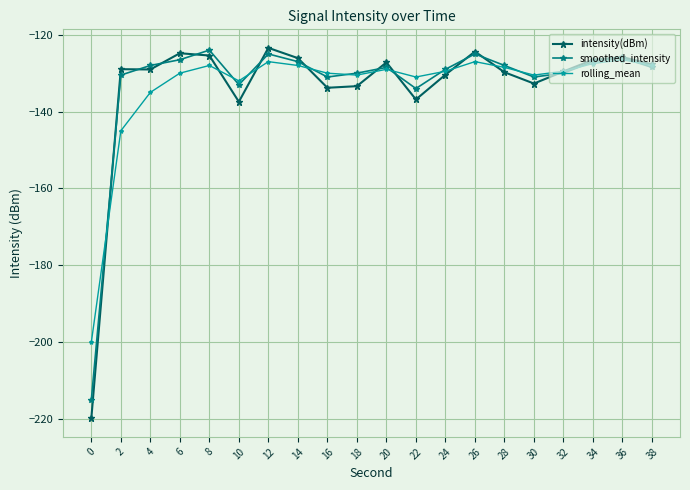

What is the total value across all series at 24?

-388.9